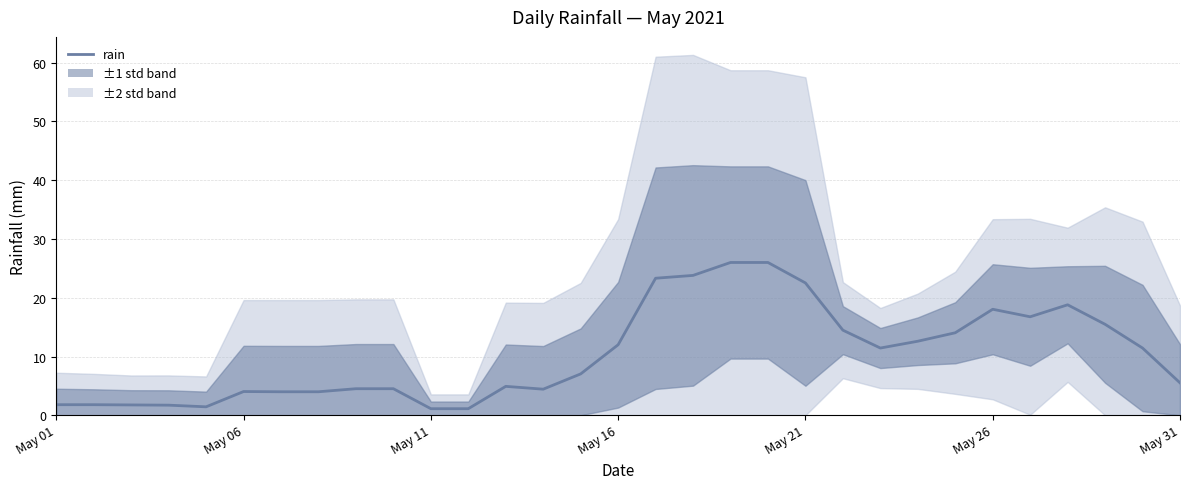

True or false: the data shows 1.7 at 11.

False